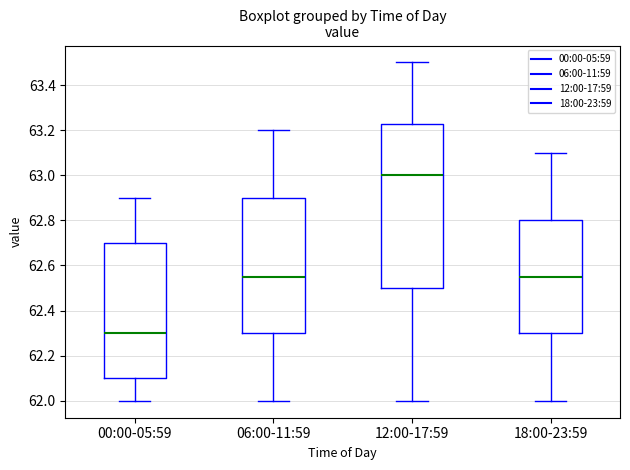

Reading left to right, read every box against the y-axis: the position of its median line, the range the box covers, and the ends of its whiskers. The values are not printed on the chart, so give them approximately, as read against the axis.

00:00-05:59: median 62.30, box 62.10 to 62.70, whiskers 62.00 to 62.90
06:00-11:59: median 62.56, box 62.30 to 62.90, whiskers 62.00 to 63.20
12:00-17:59: median 63.00, box 62.50 to 63.22, whiskers 62.00 to 63.50
18:00-23:59: median 62.56, box 62.30 to 62.80, whiskers 62.00 to 63.10